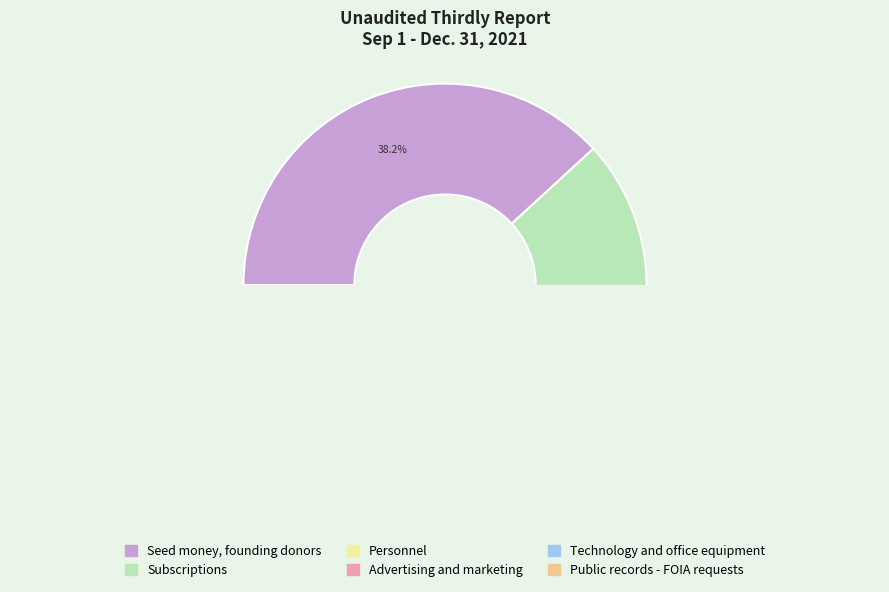

How many slices are in this pie chart?

6